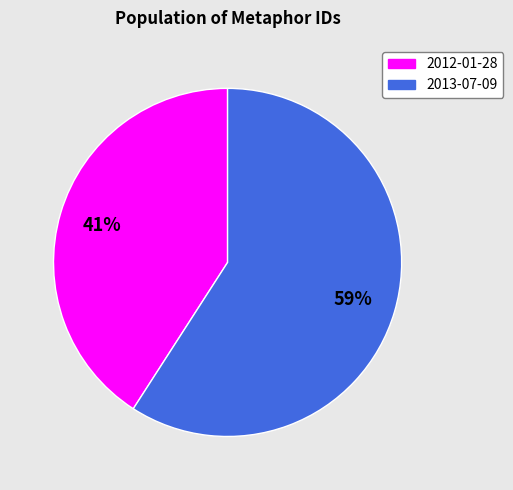

Which slice is the smallest?

2012-01-28